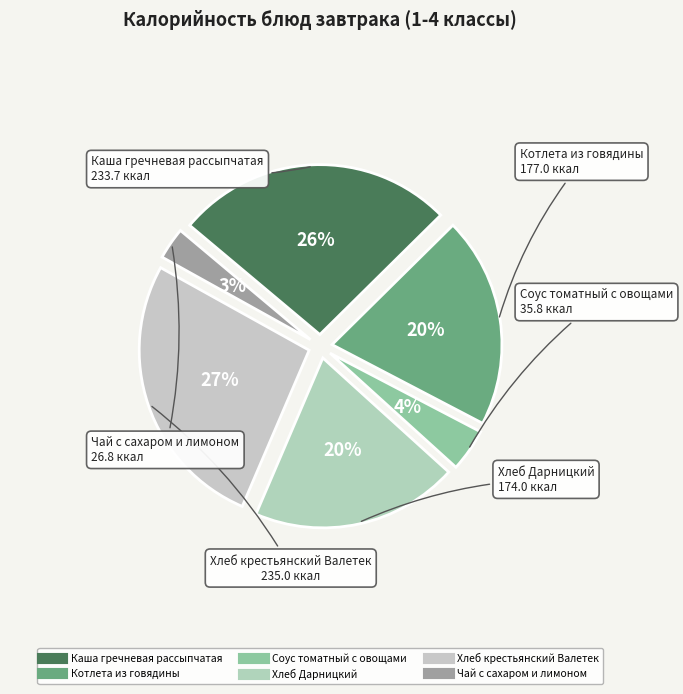

Is there any slice that represents more than half of the pie?

No